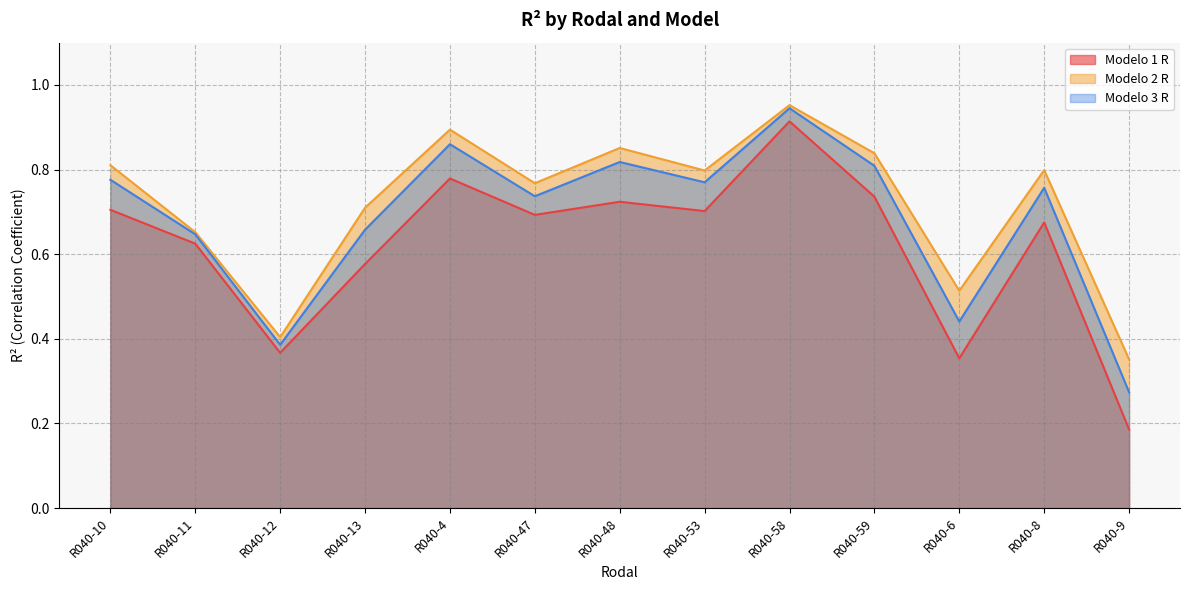

What is the spread (max minus min) of values at R040-48?

0.1